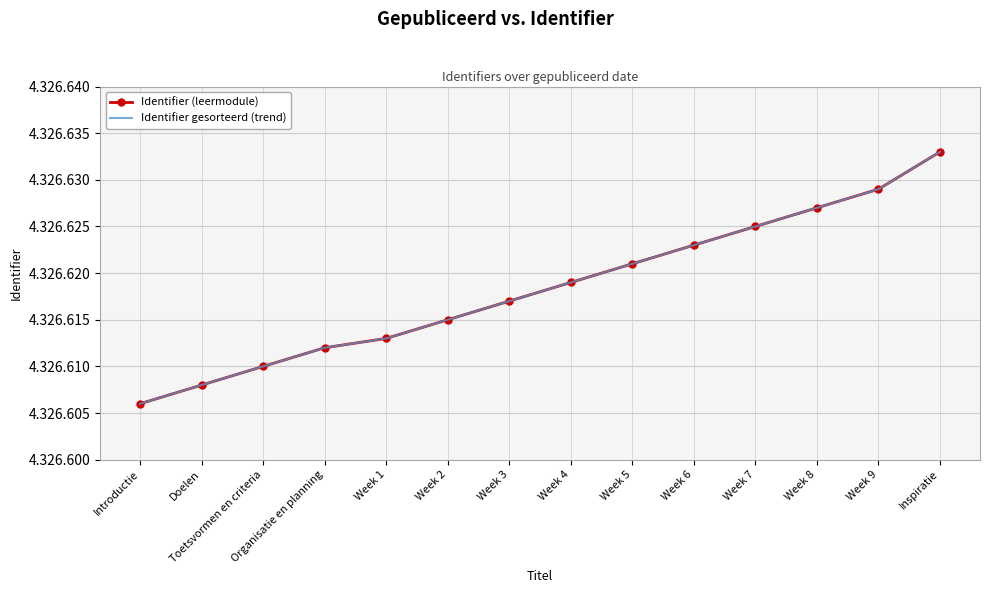

Which category has the highest value across all series?

Inspiratie